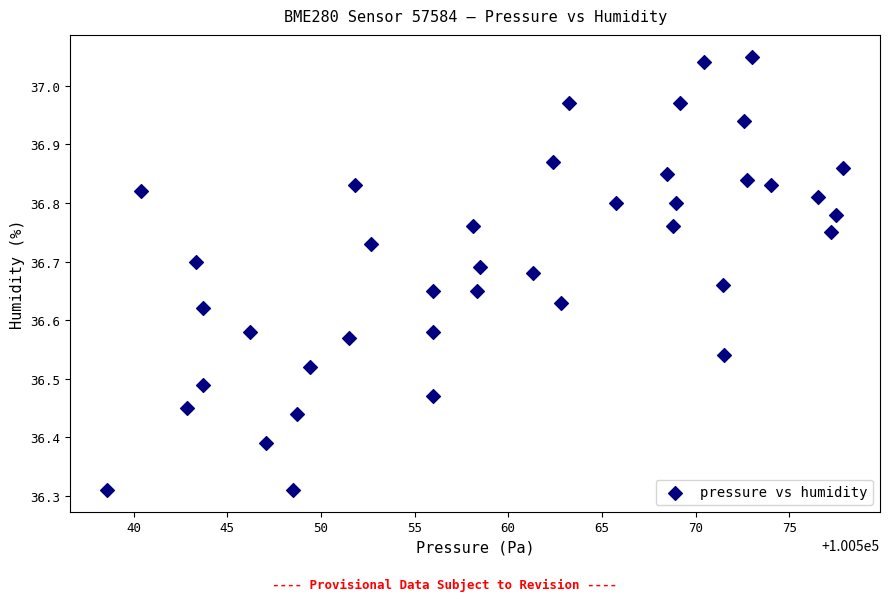

What is the range of Y values (max minus min)?

0.7